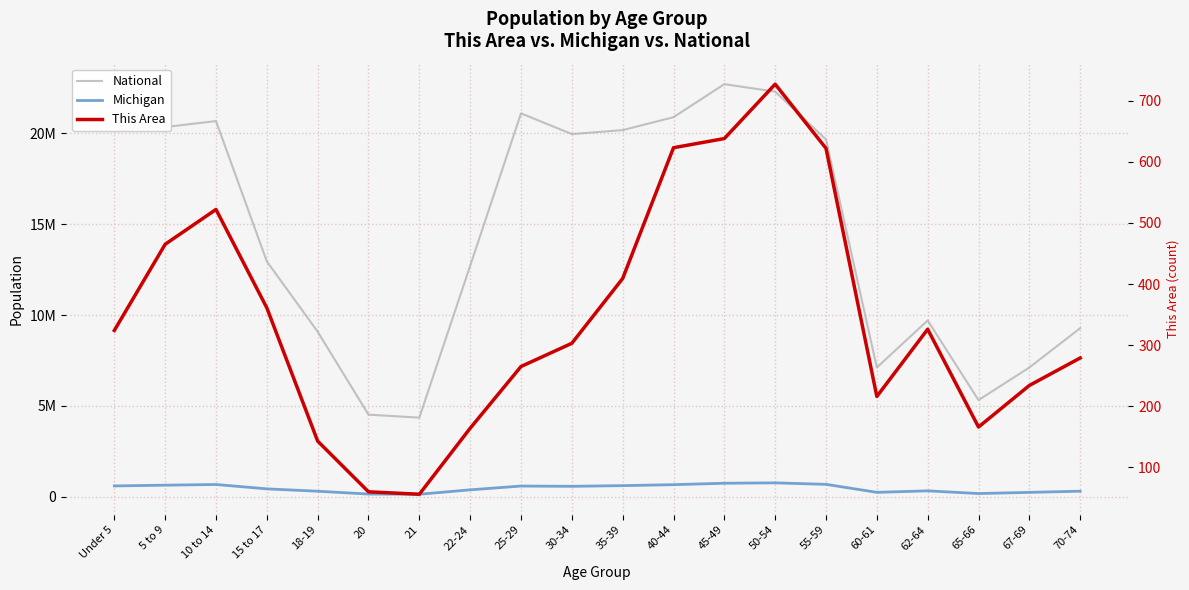

Reading left to right, extract all data points from this chart.

National: 20201362	20348657	20677194	12954254	9086089	4519129	4354294	12712576	21101849	19962099	20179642	20890964	22708591	22298125	19664805	7113727	9704197	5319902	7115361	9278166
Michigan: 596286	637784	675216	434782	304817	149350	138484	381238	589583	574566	612493	665481	744581	765452	683186	243067	325744	177313	241312	306084
This Area: 324	465	522	361	143	60	56	164	265	303	409	623	638	727	622	216	326	166	234	279